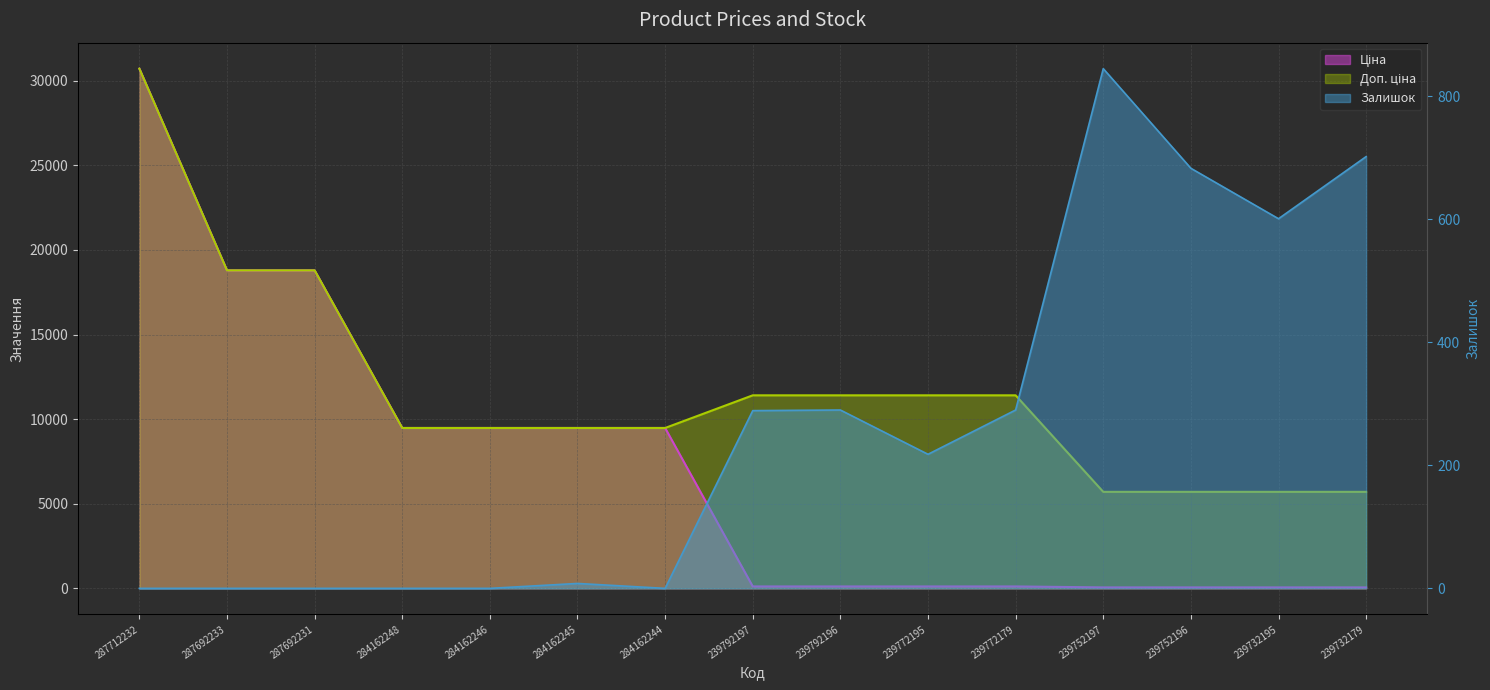

What is the sum of the Ціна values at 287692233 and 284162246?

28276.9